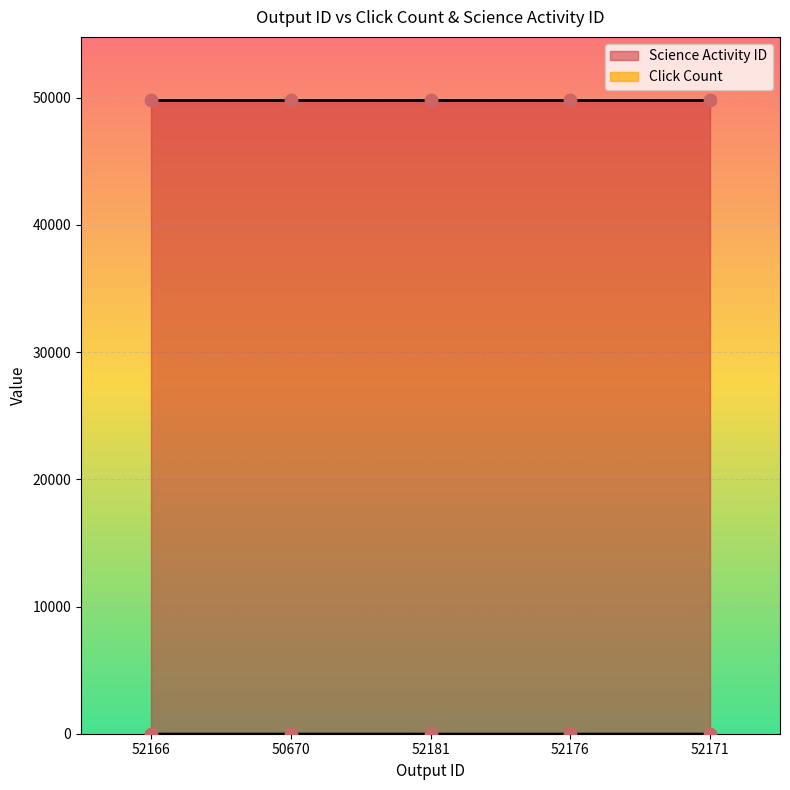

Between 52171 and 52176, which is larger?

52171